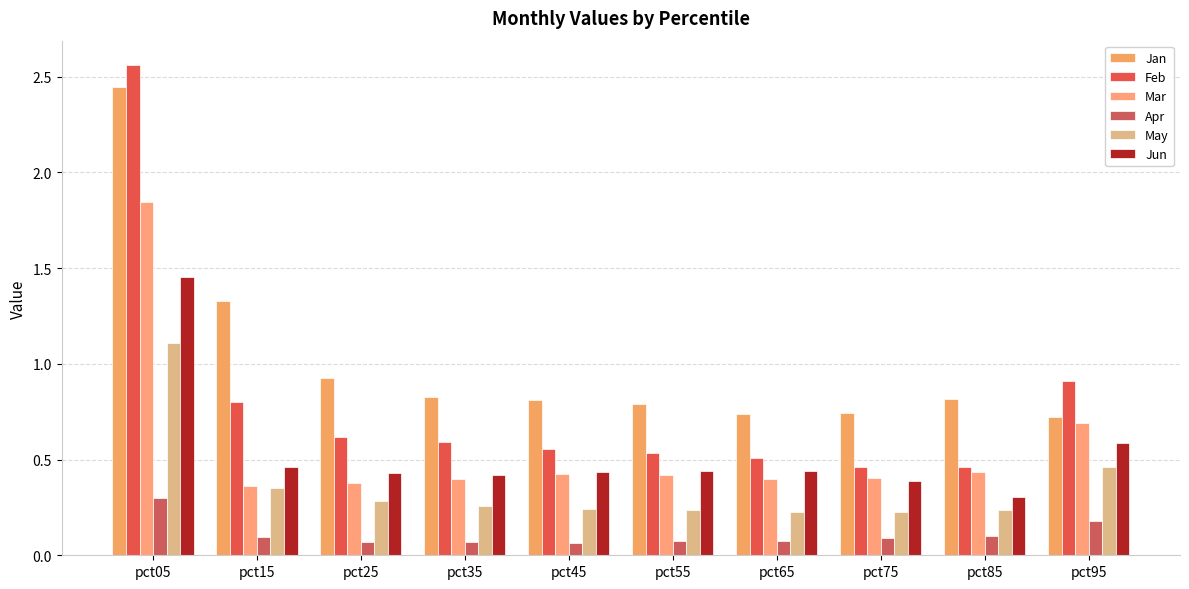

The value of Jun at pct65 is 0.3. True or false?

False